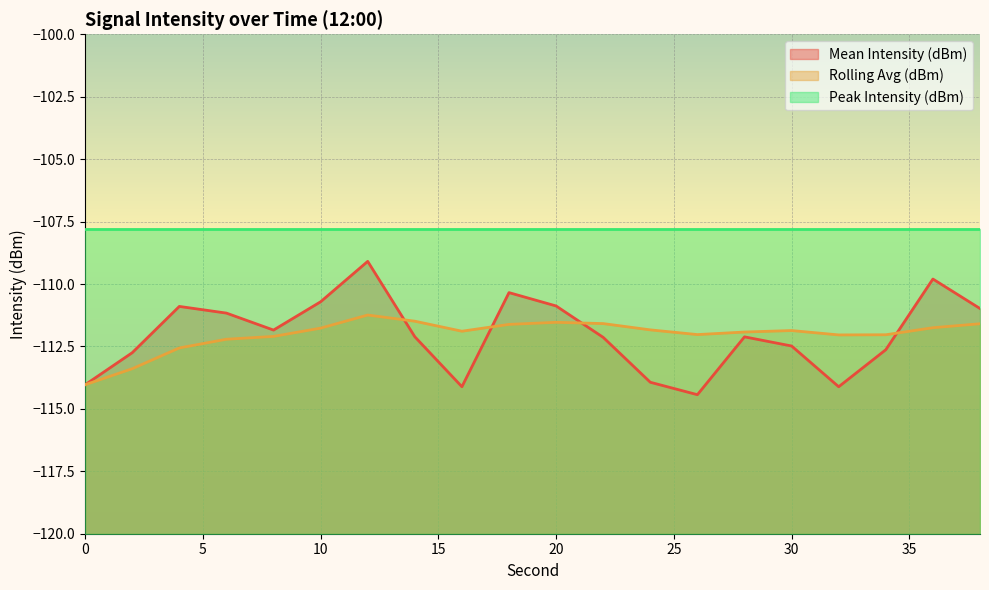

Does the chart display data point markers on the line(s)?

No